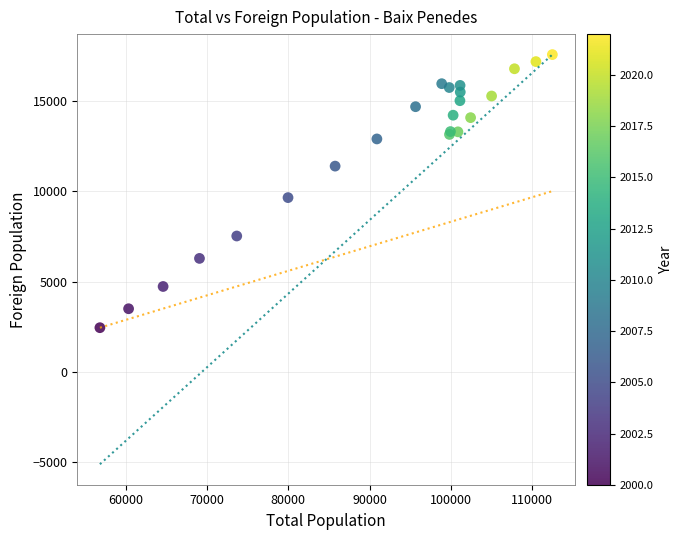

What Y value in the scatter plot is closest to 10012?

9654